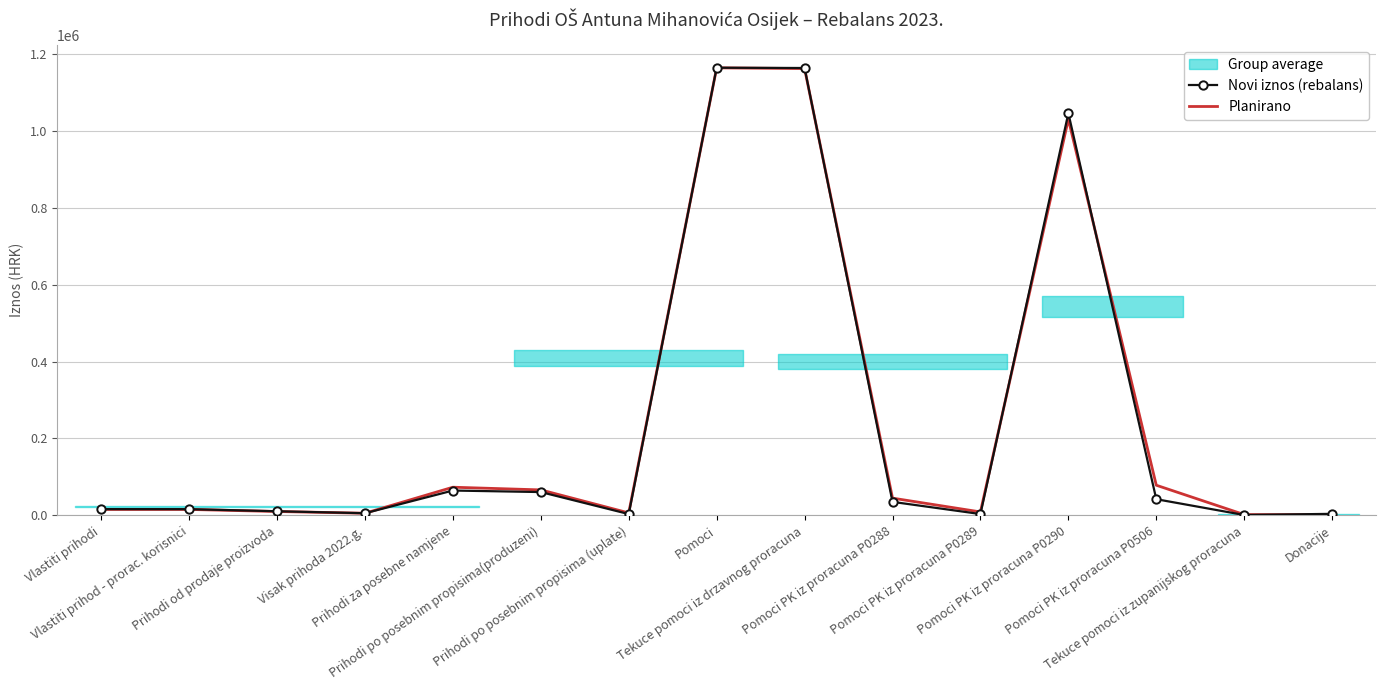

Where do Planirano and Novi iznos (rebalans) first cross each other?

Prihodi po posebnim propisima (uplate) and Pomoci